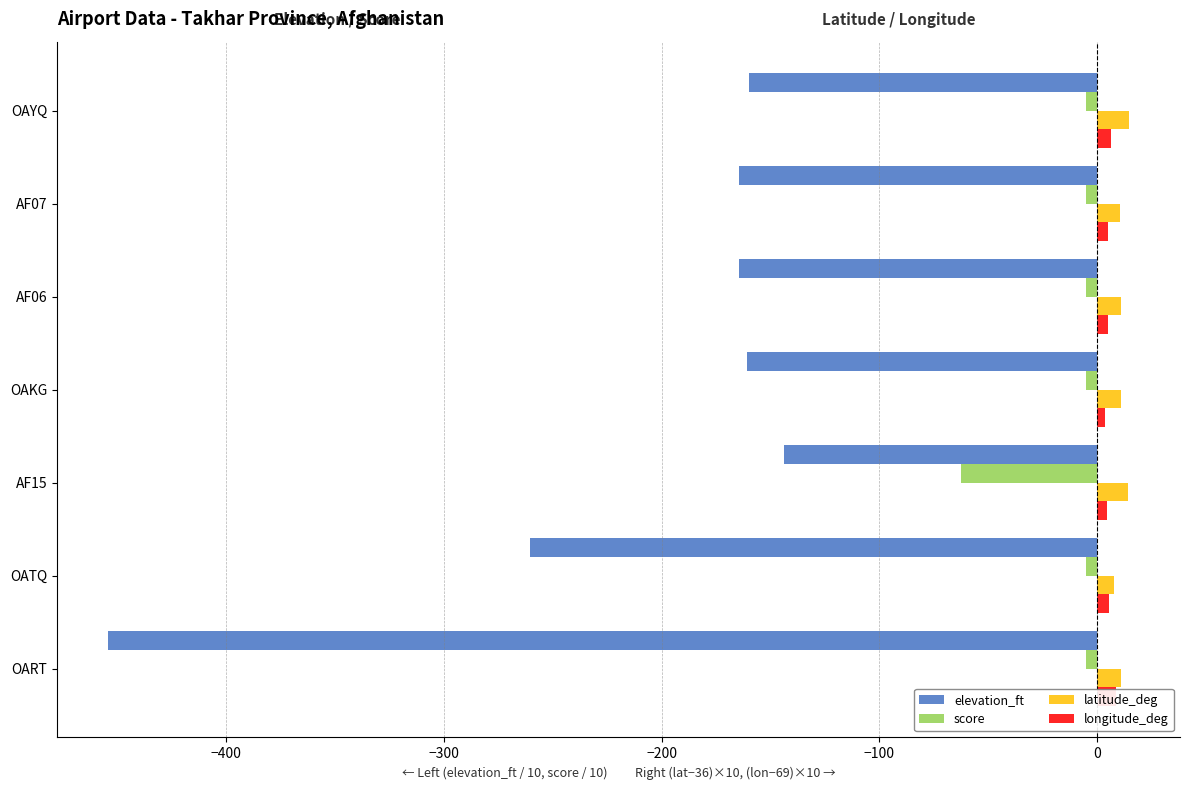

What value does the score series have at OATQ?

-5.0